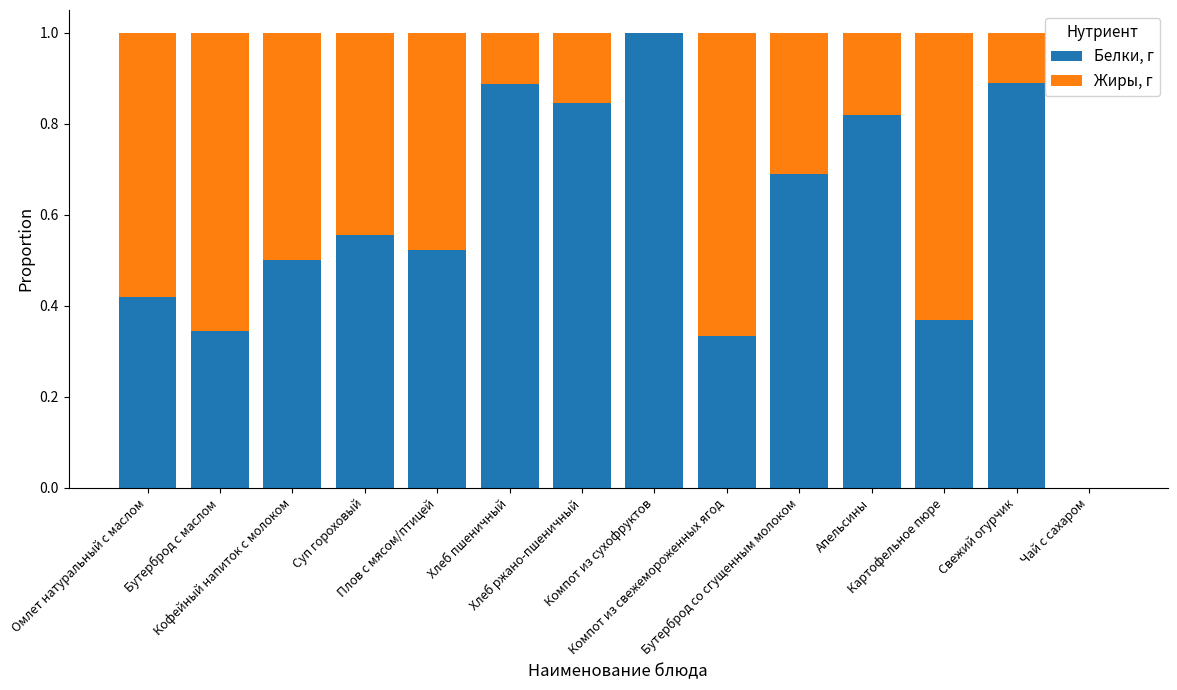

Which has a higher value, Хлеб пшеничный or Картофельное пюре?

Хлеб пшеничный